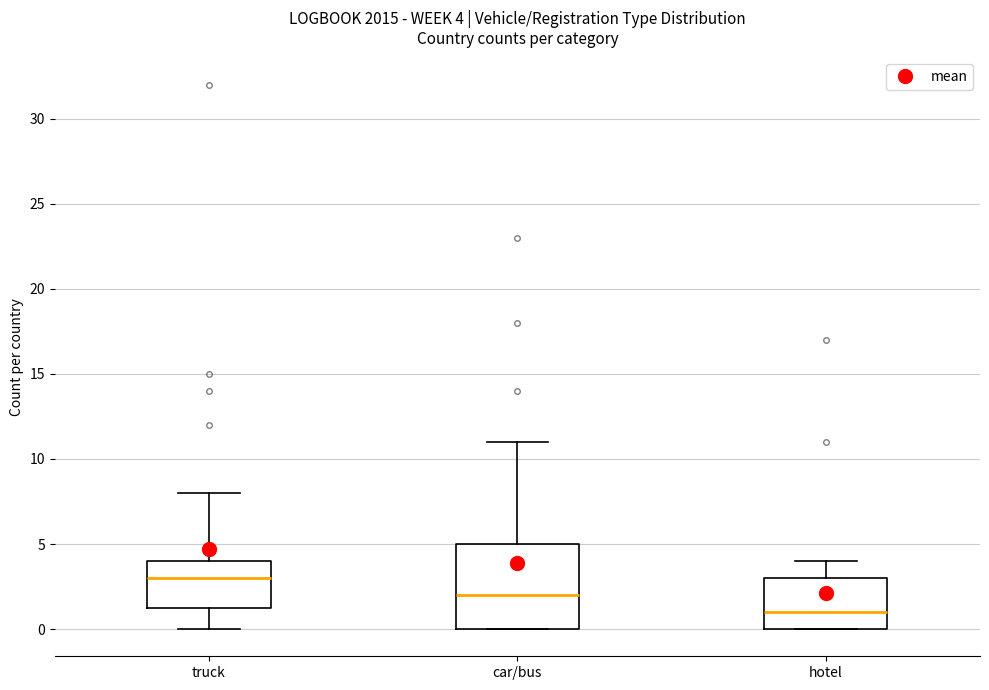

Which box has the lowest median line?

hotel